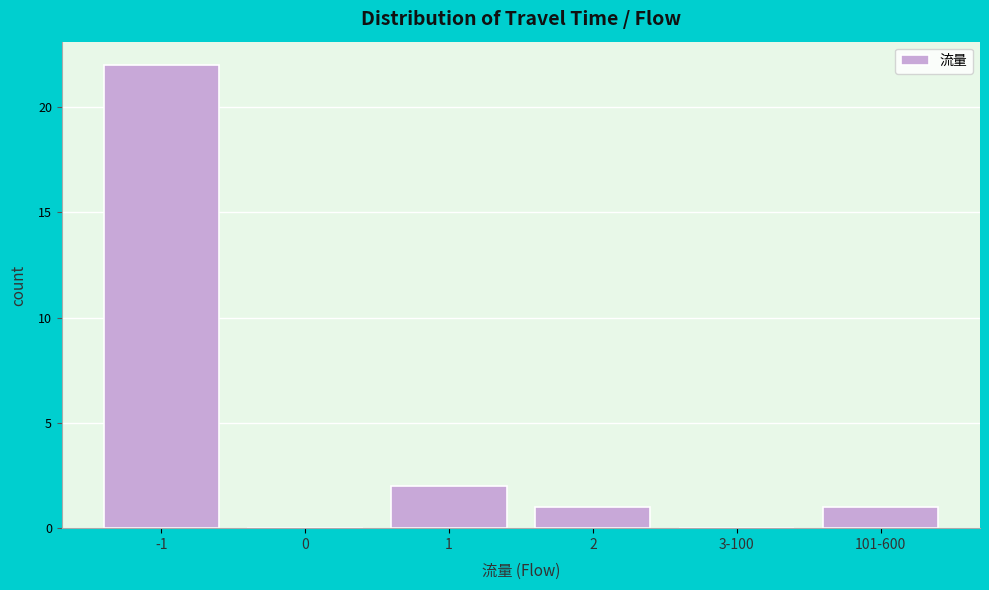

Reading left to right, what are all the values shown in this chart?

-1=22	0=0	1=2	2=1	3-100=0	101-600=1